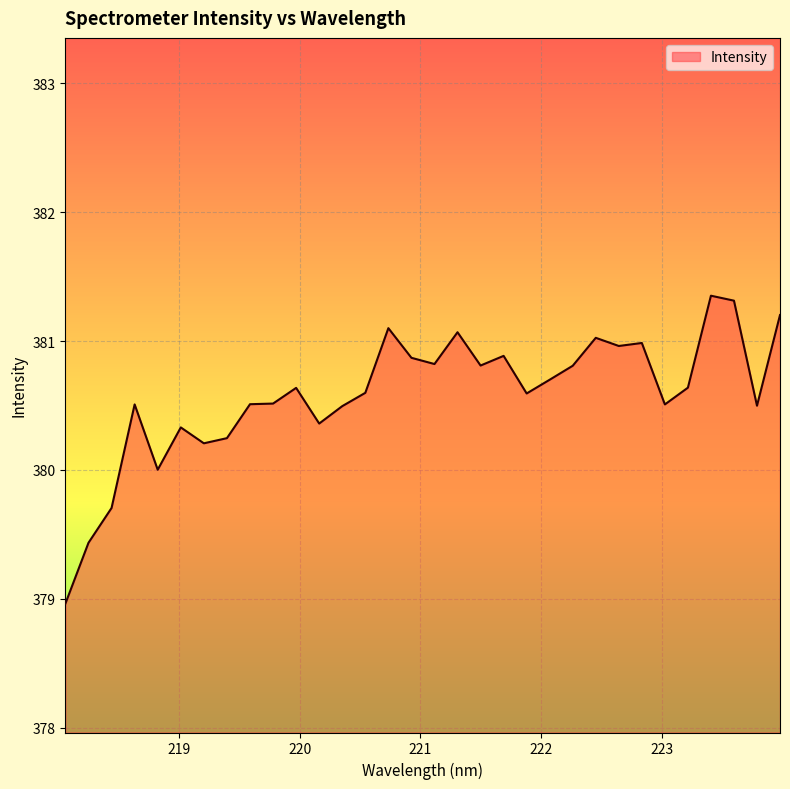

What is the maximum value shown in the chart?

381.4